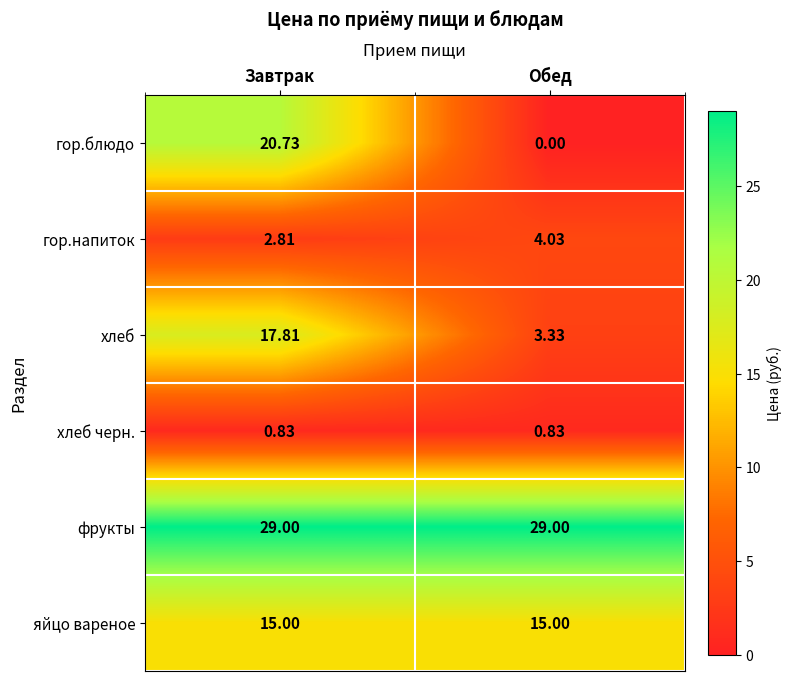

Which category has the lowest value across all series?

Обед